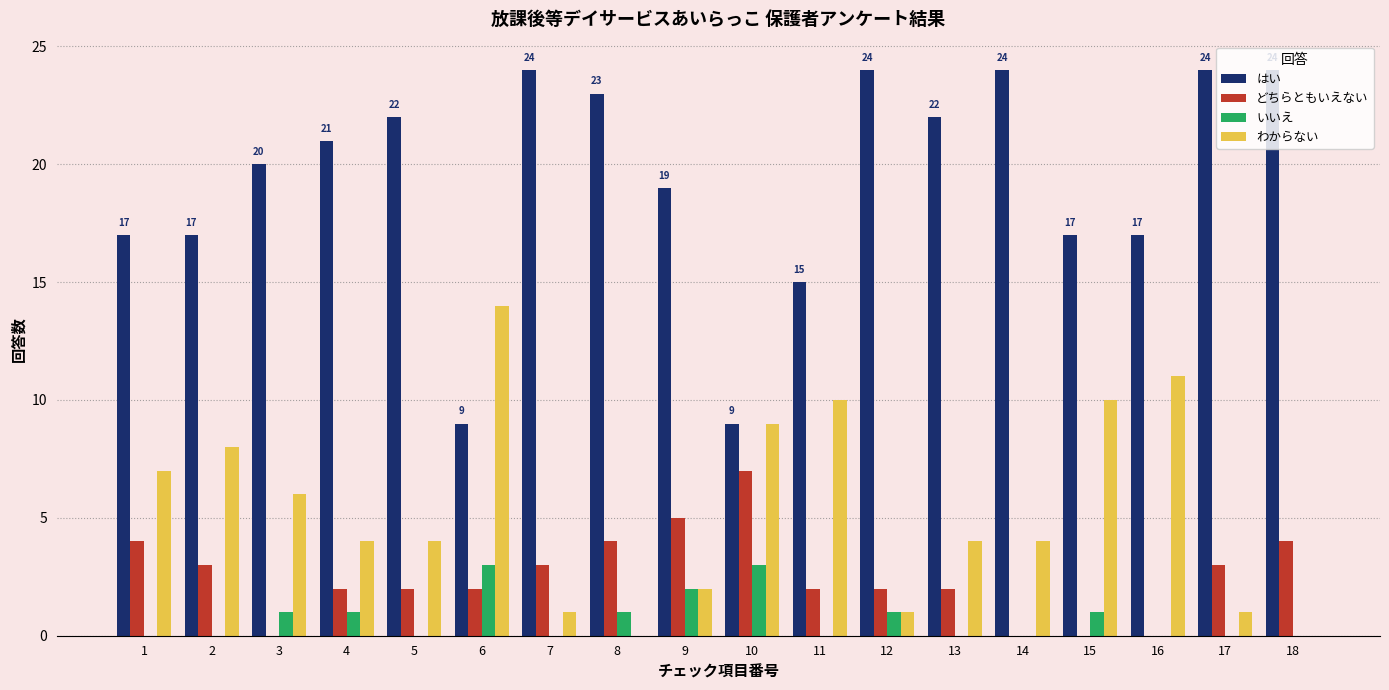

Does the chart contain stacked bars?

No